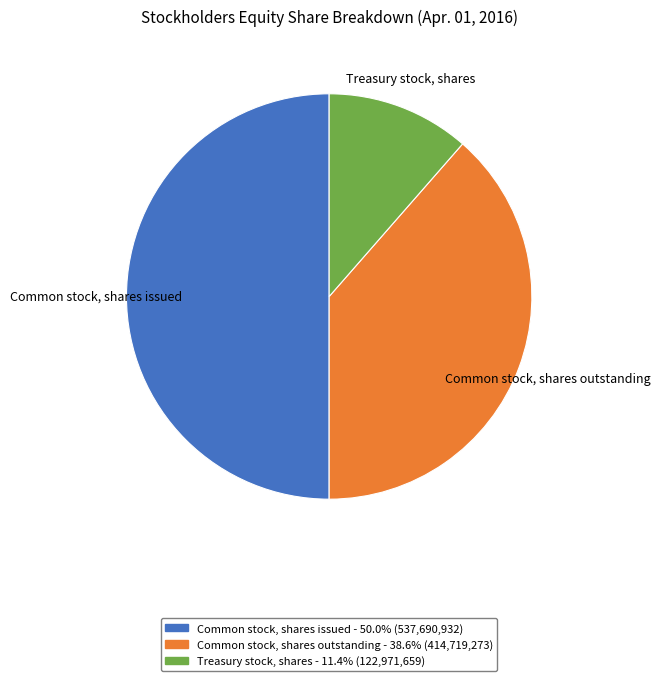

Which has a higher value, Treasury stock, shares or Common stock, shares issued?

Common stock, shares issued